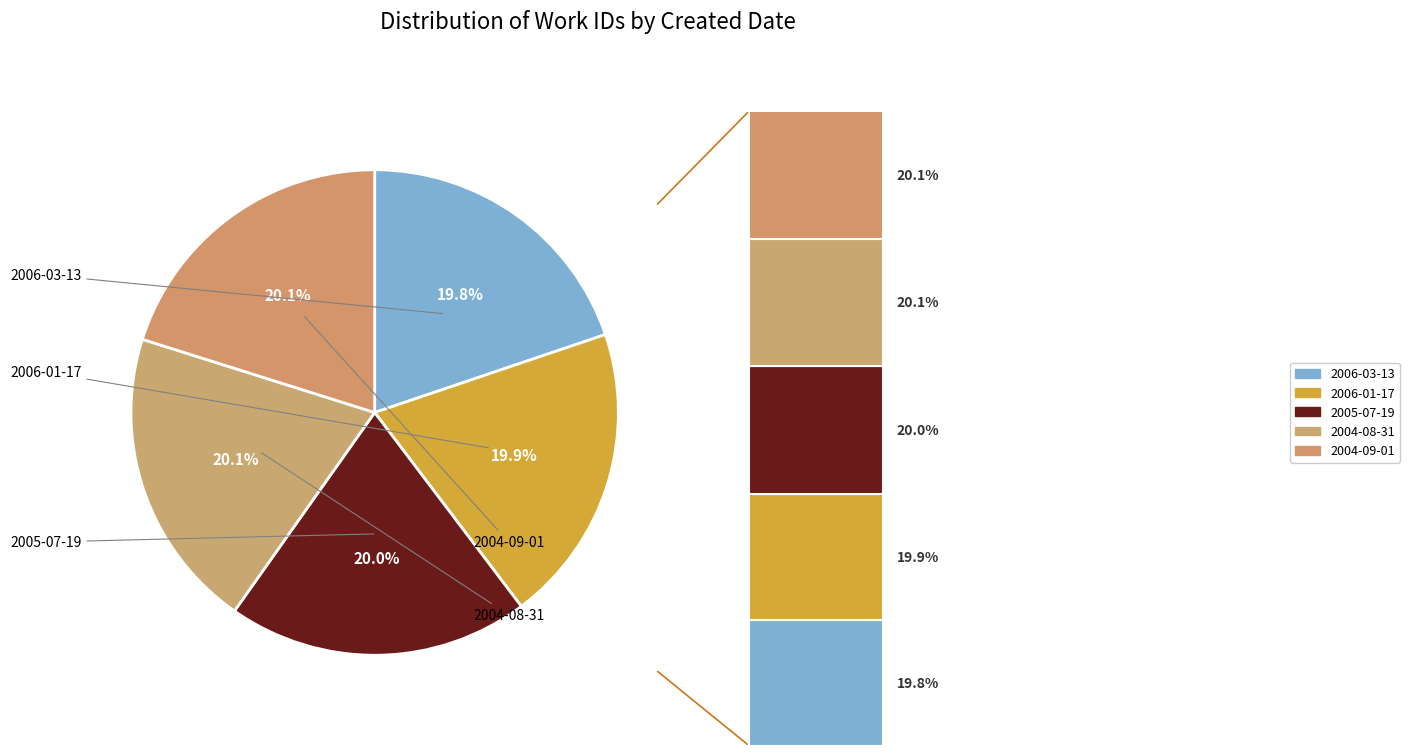

Count the number of slices in the pie.

5